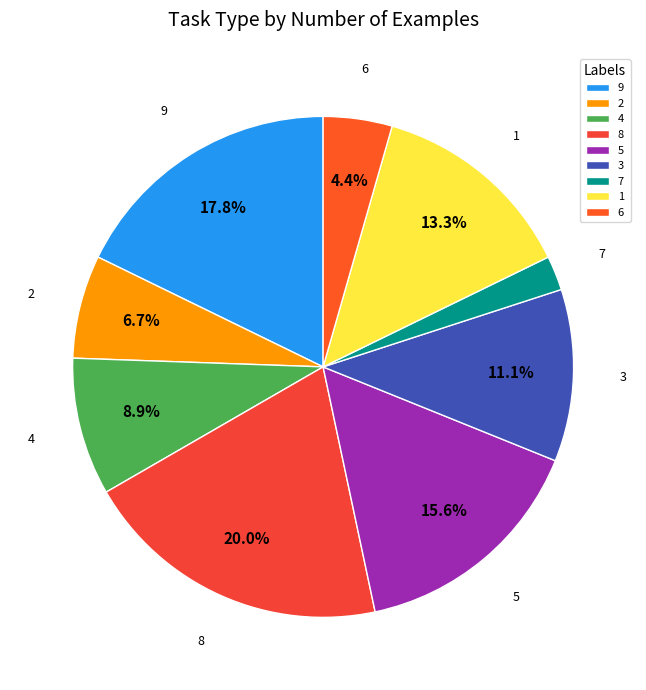

Rank the categories by value from highest to lowest.

8, 9, 5, 1, 3, 4, 2, 6, 7